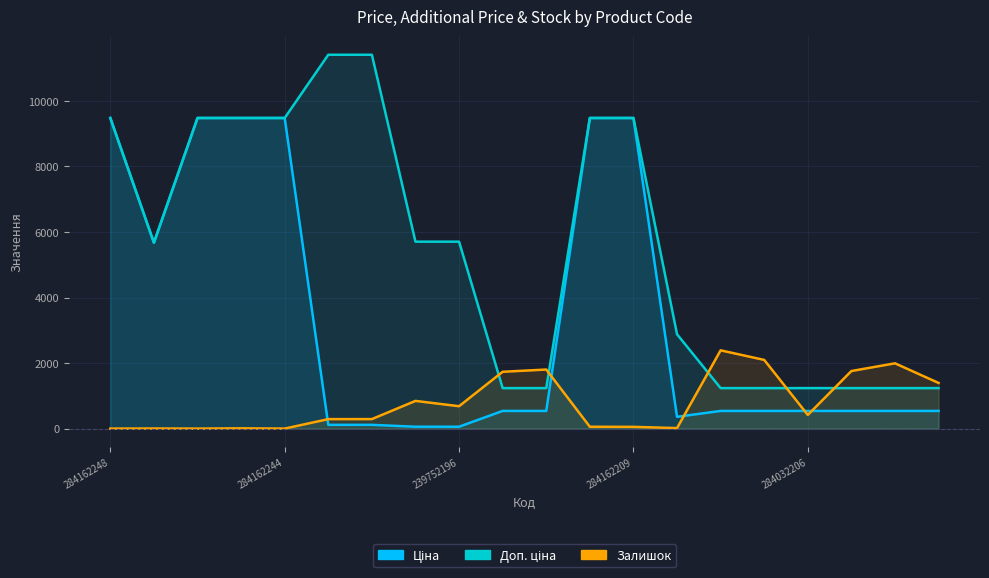

What are all the series names shown in the legend?

Ціна, Доп. ціна, Залишок